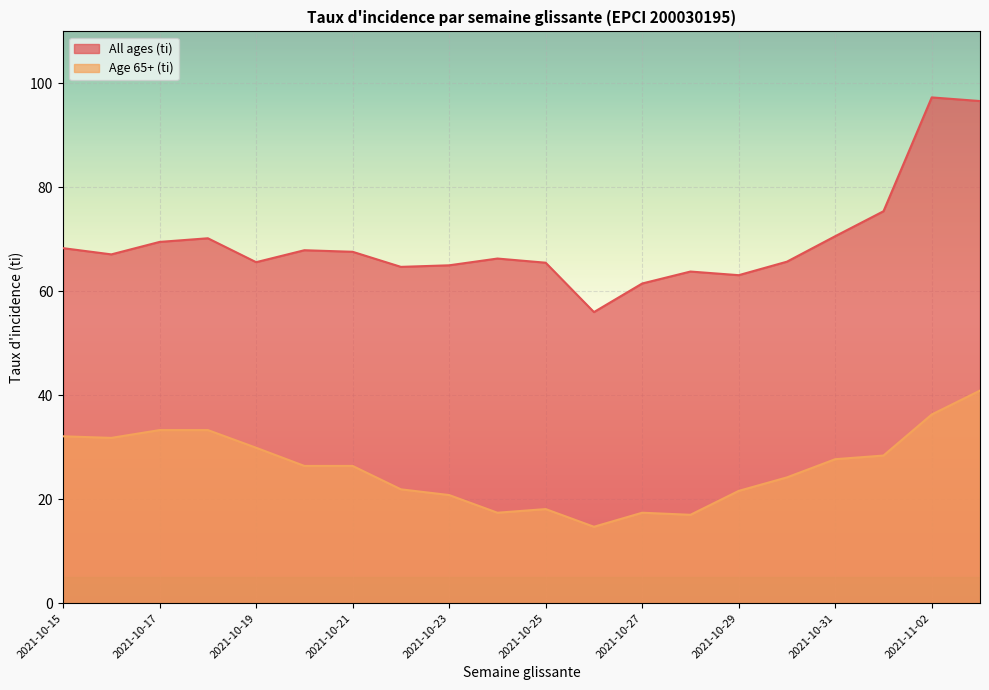

What is the difference between the second highest and minimum values in the Age 65+ (ti) series?

21.6